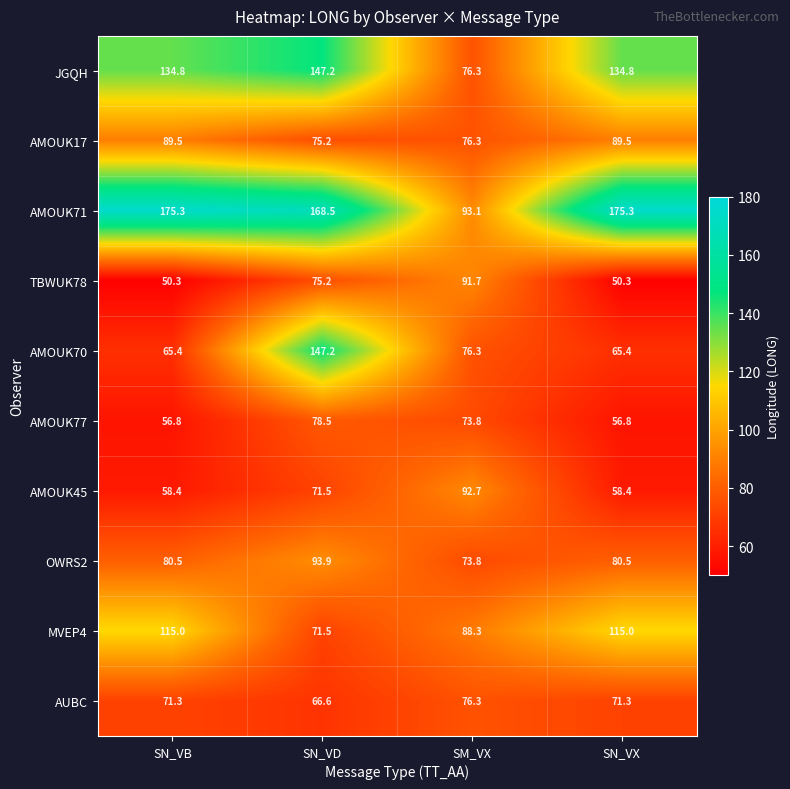

What is the smallest value displayed?

50.3